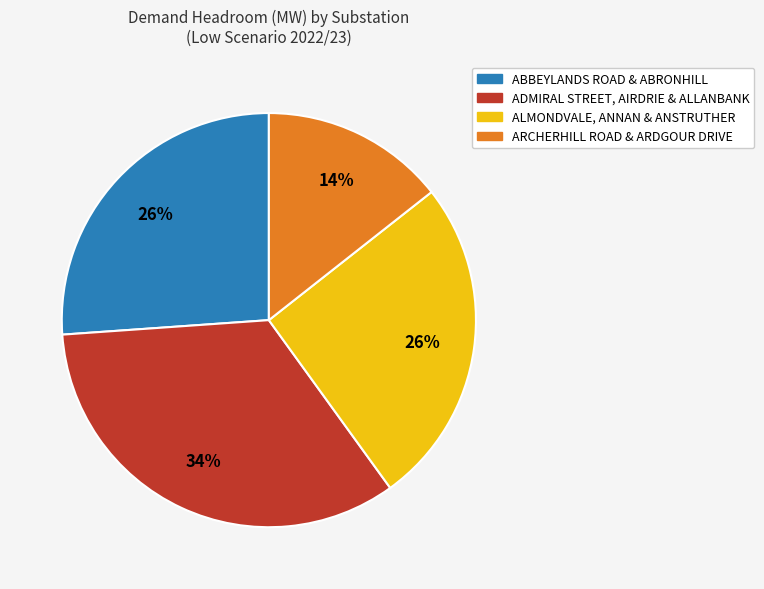

How many segments does this pie chart have?

4